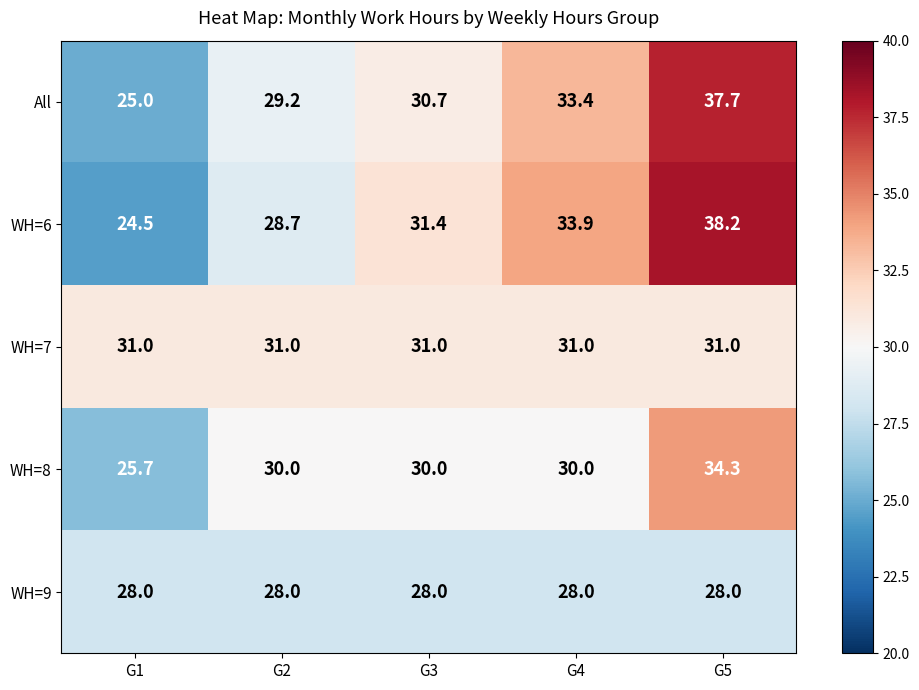

What is the minimum value shown in the chart?

24.5